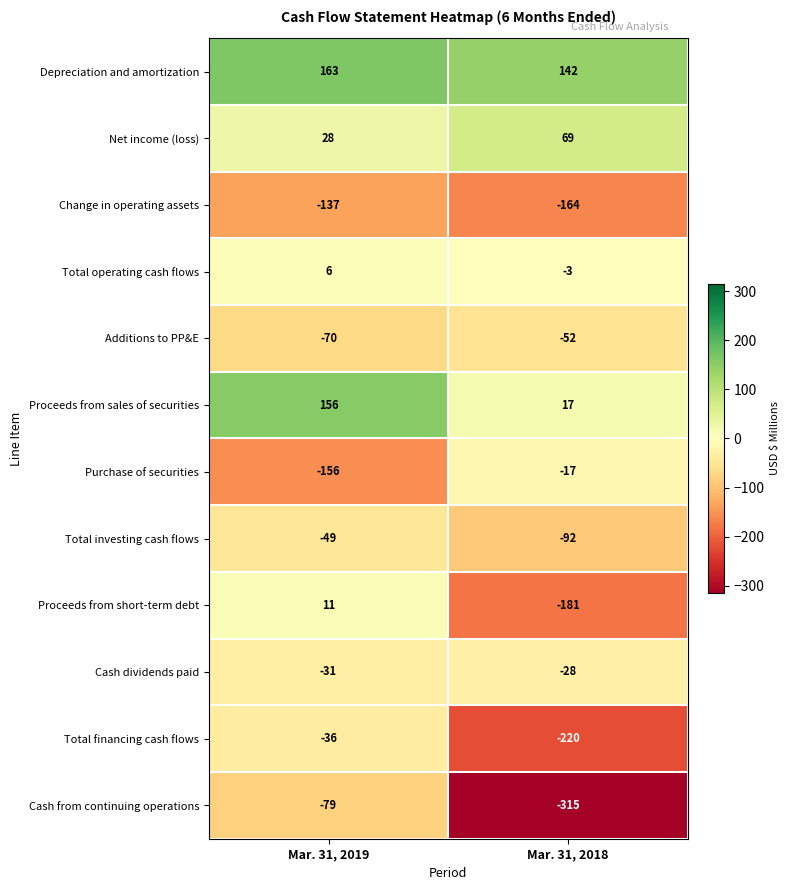

What is the sum of the Net income (loss) values at Mar. 31, 2019 and Mar. 31, 2018?

97